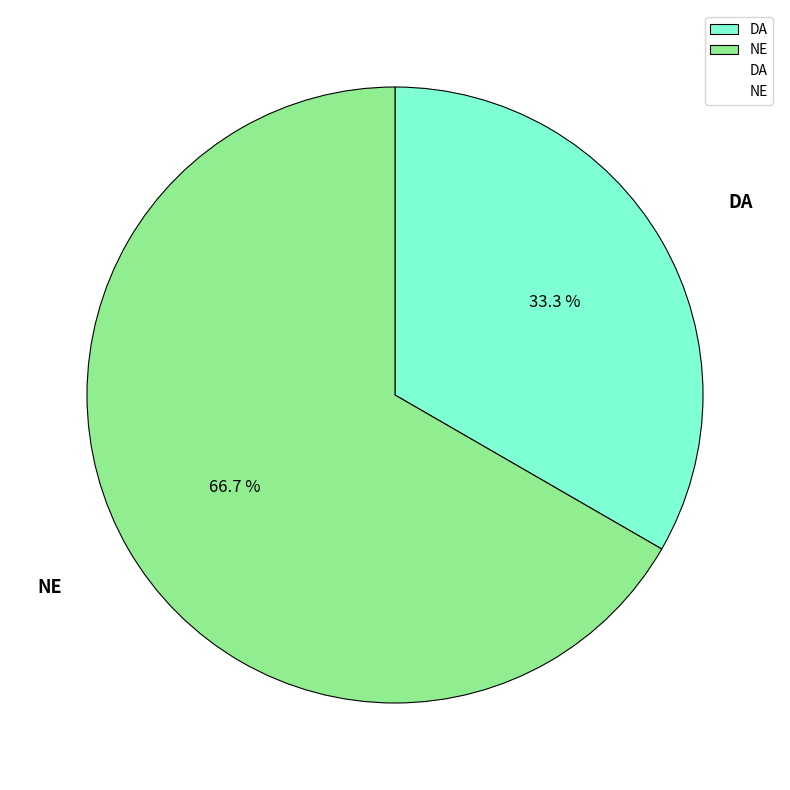

The DA slice represents 33% of the pie. True or false?

True